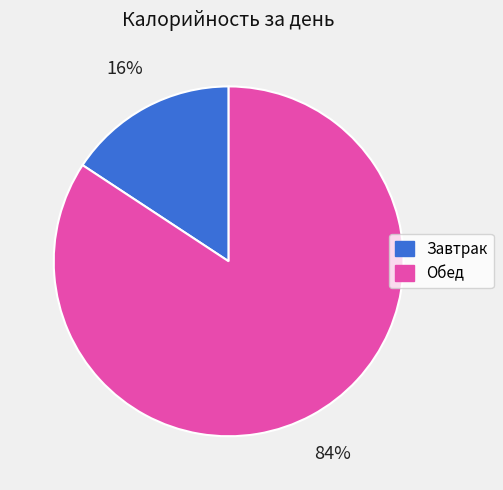

To the nearest percent, what is the combined percentage of Обед and Завтрак?

100%